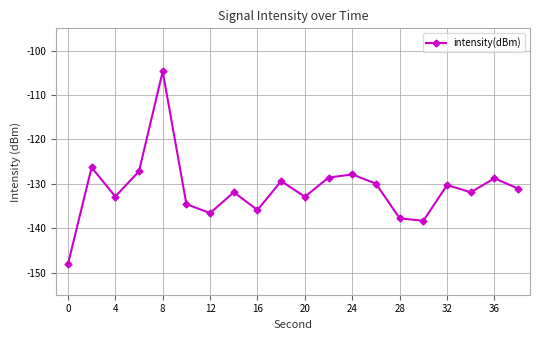

What is the difference between the maximum and minimum values?

43.5